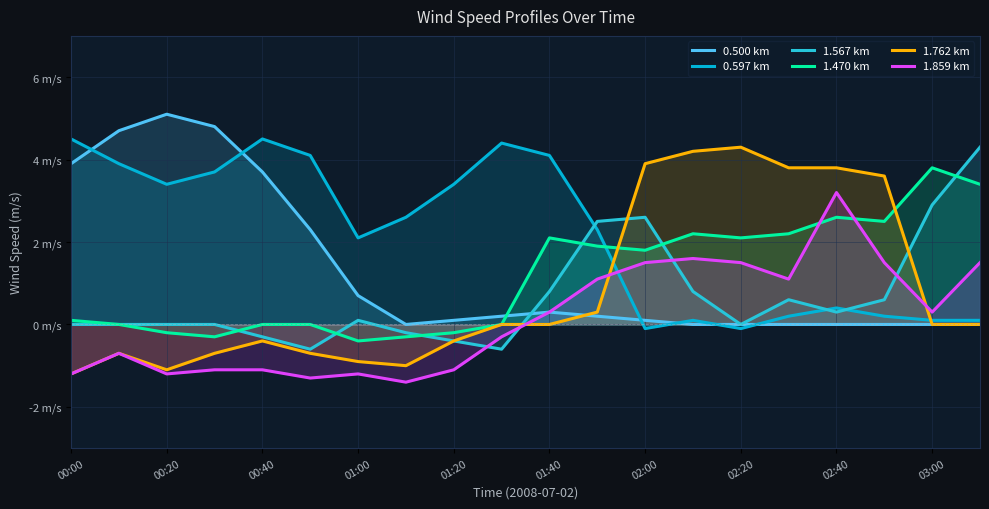

True or false: 0.597 km and 0.500 km cross at least once.

True